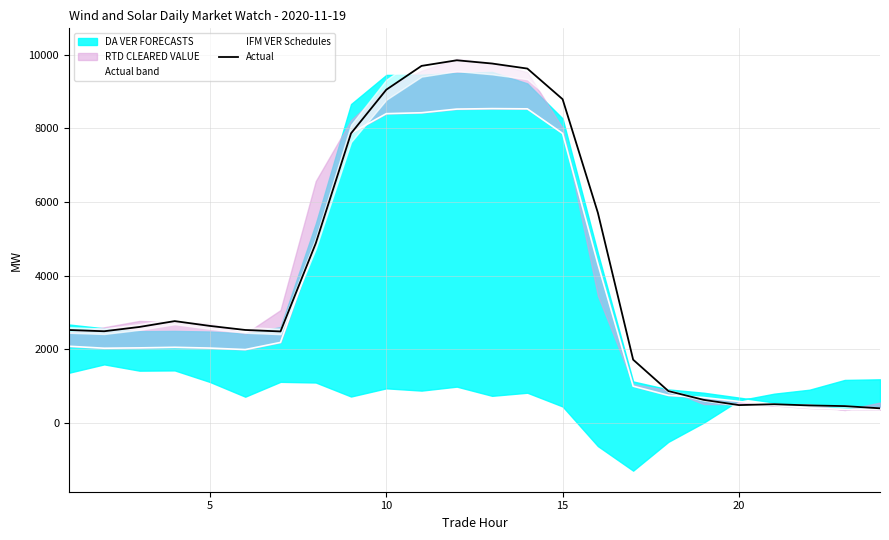

What is the lowest value of the Actual series?

397.2